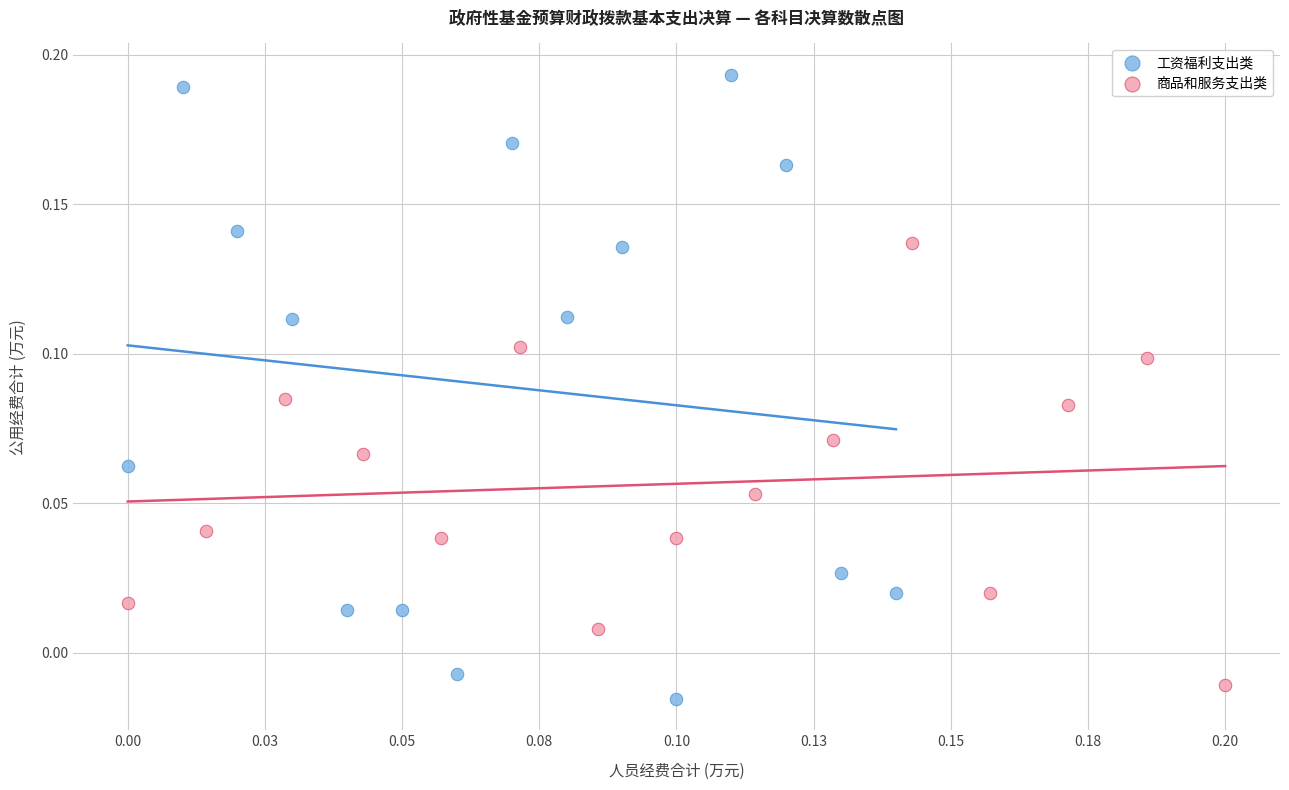

Which series contains the lowest Y value?

工资福利支出类